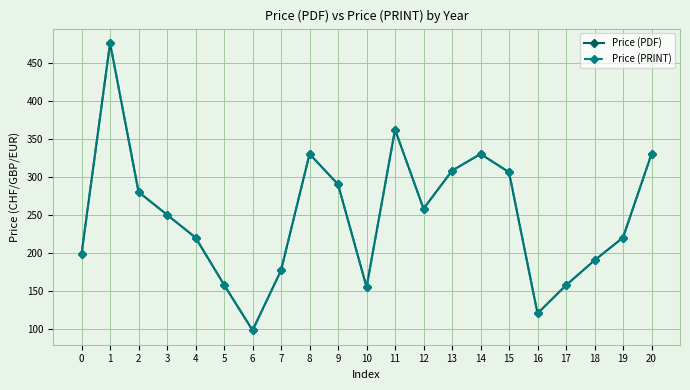

Does the chart have visible grid lines?

Yes